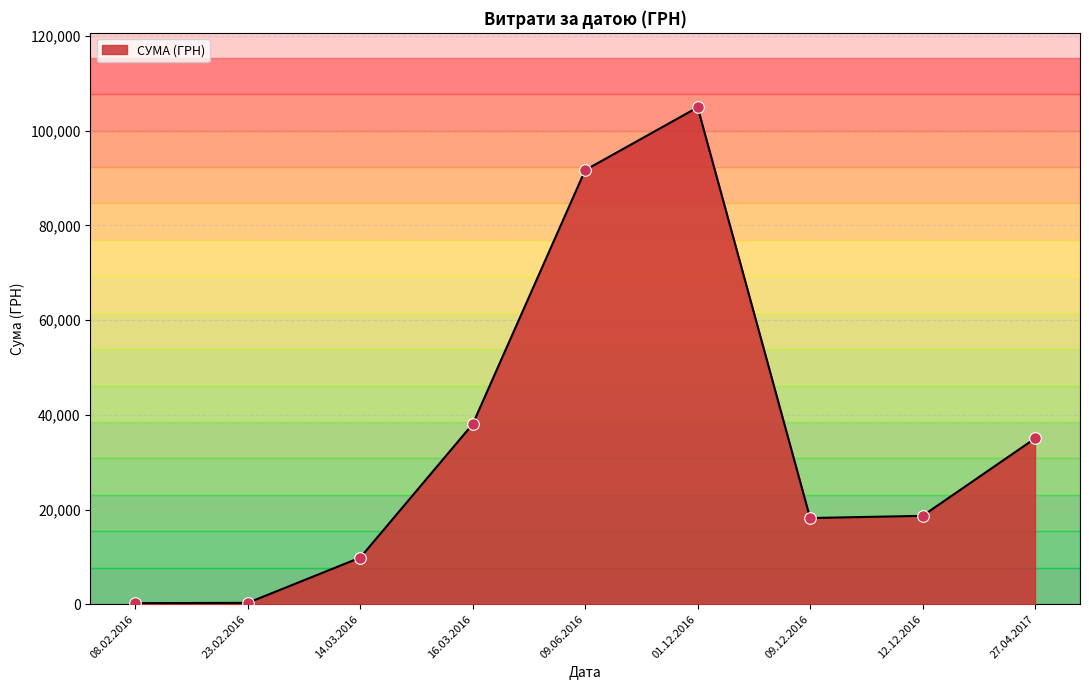

What is the change in value from 12.12.2016 to 27.04.2017?

+16337.0